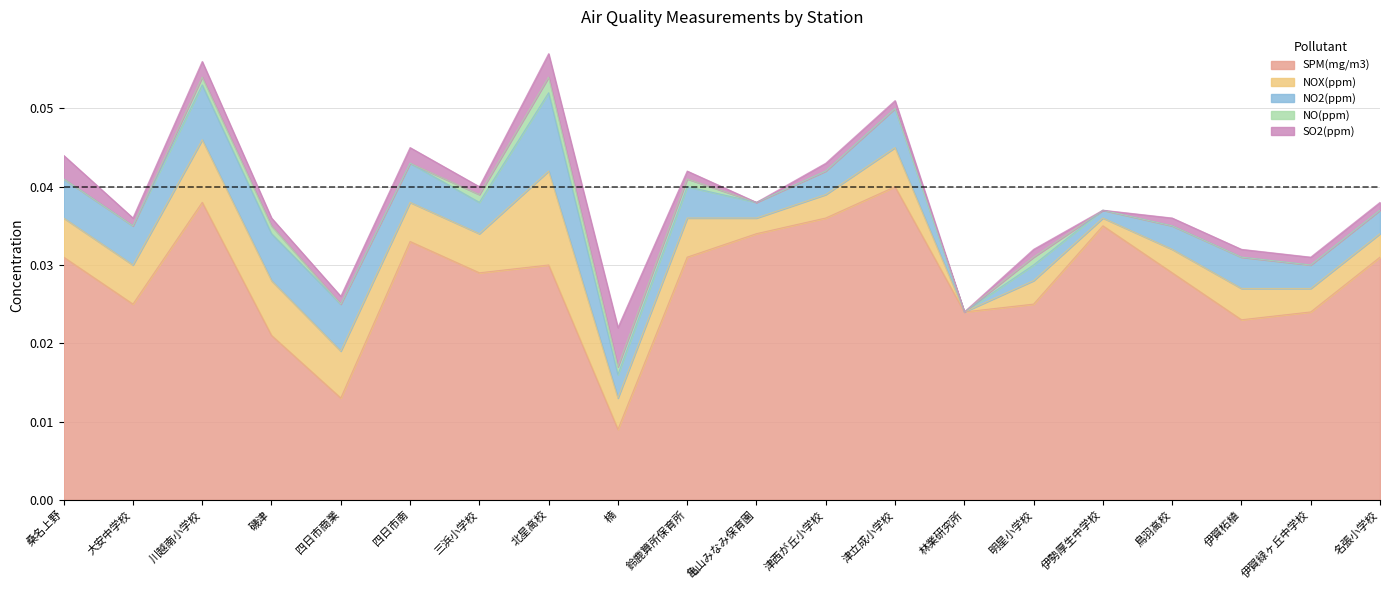

Count the number of data series in this chart.

5